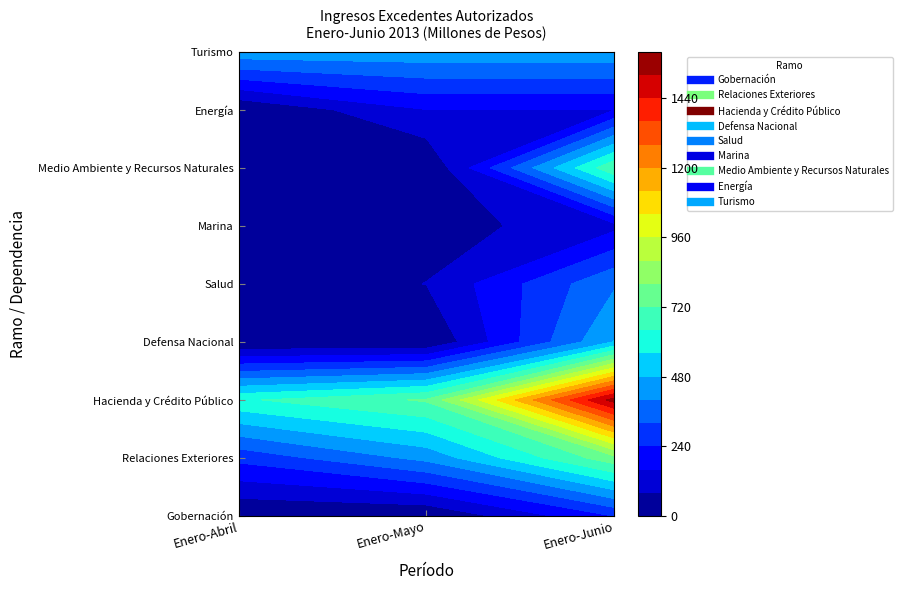

What is the sum of the Hacienda y Crédito Público values at Enero-Abril and Enero-Mayo?

1358.1